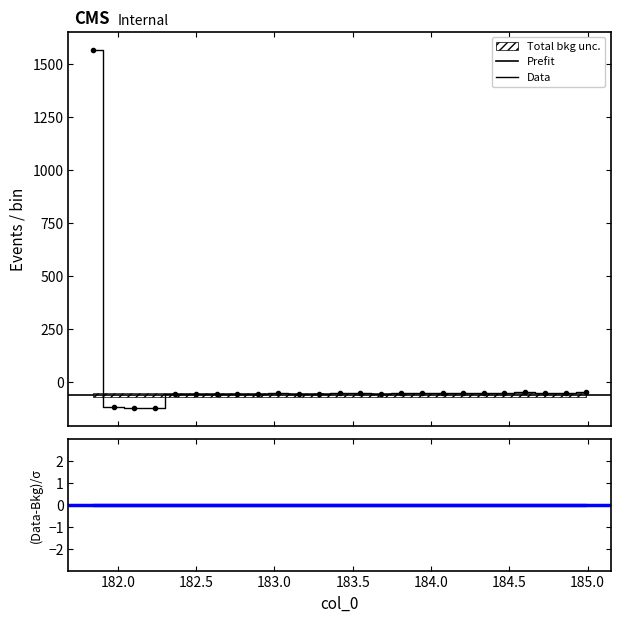

Between 184.2046578328 and 182.1045947288, which is larger?

184.2046578328